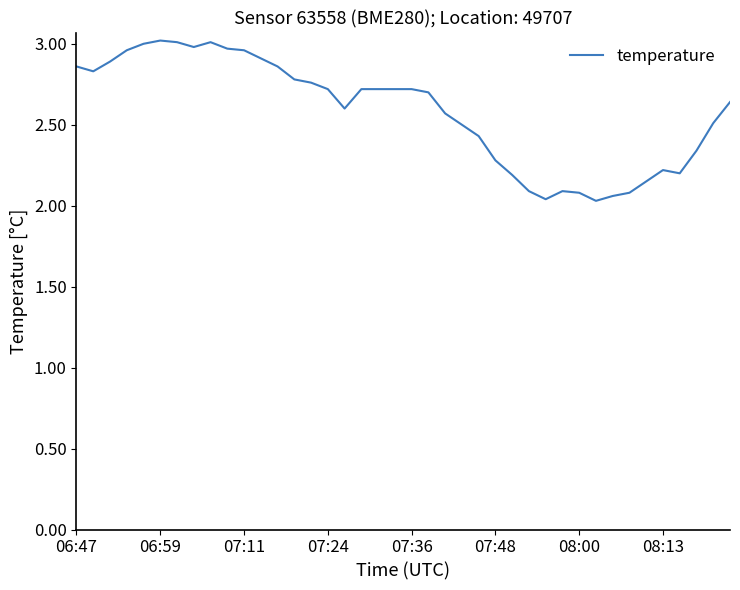

What is the difference between the maximum and minimum values?

1.0